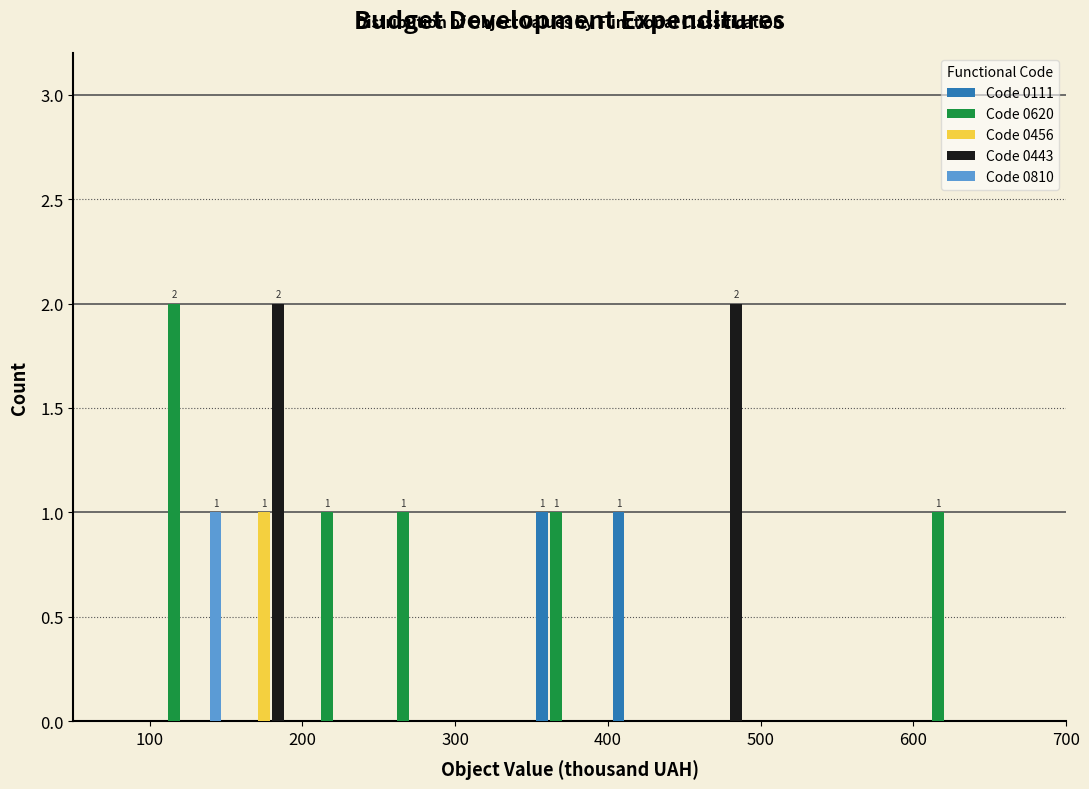

In the Code 0810 series, which range on the x-axis has the tallest bar?

100 to 150